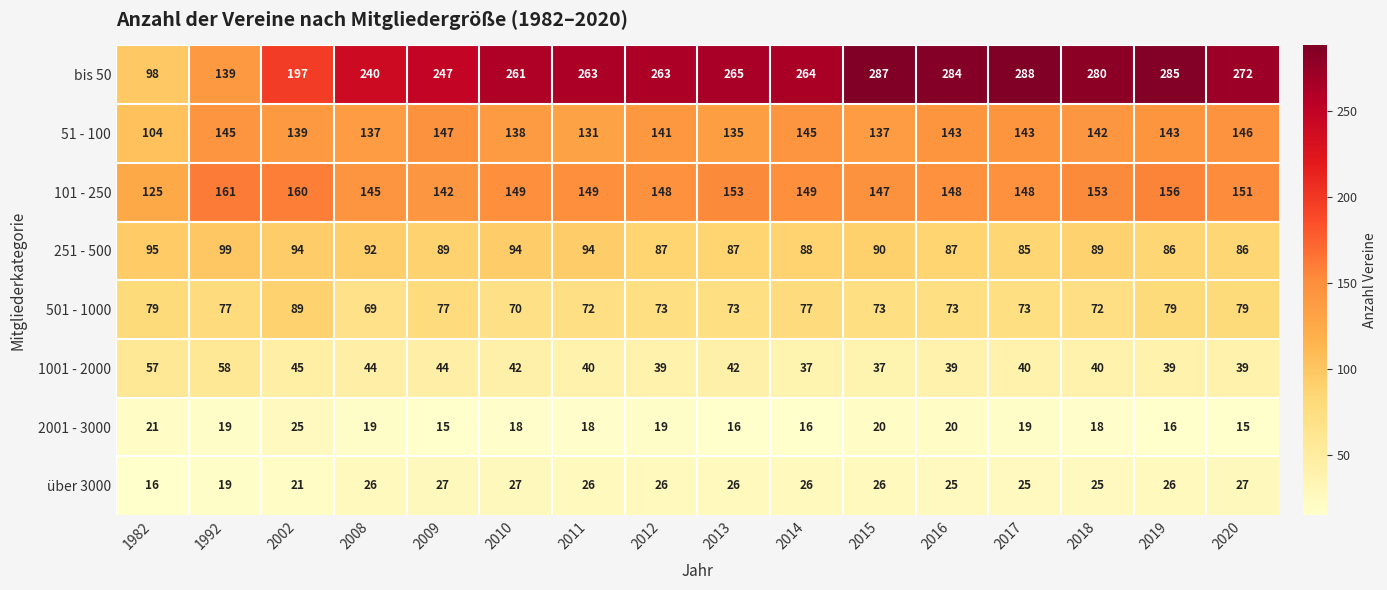

What is the difference between the second highest and second lowest values in the 251 - 500 series?

9